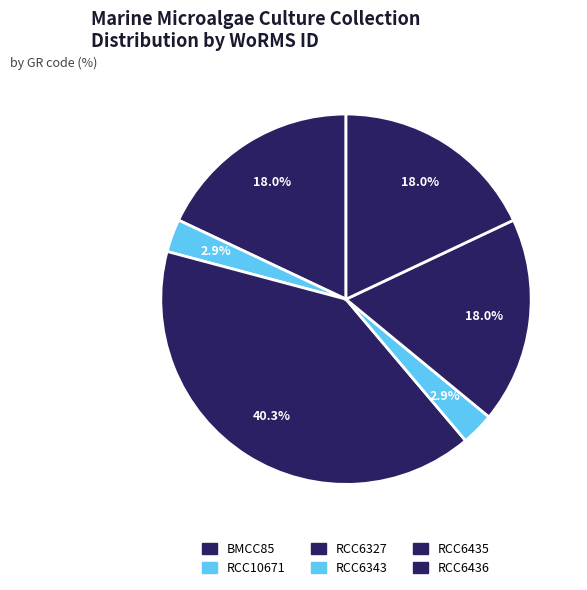

True or false: RCC10671 accounts for 1% of the total.

False